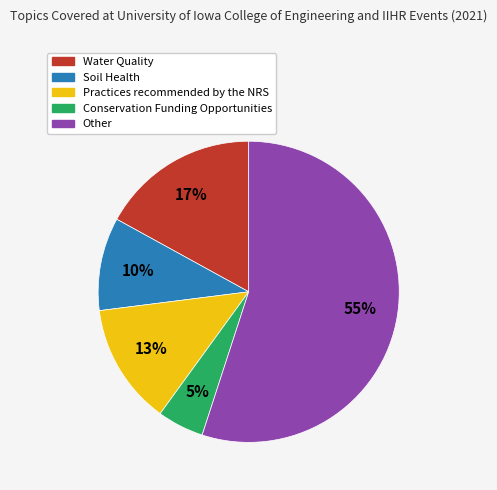

True or false: Practices recommended by the NRS accounts for 13% of the total.

True